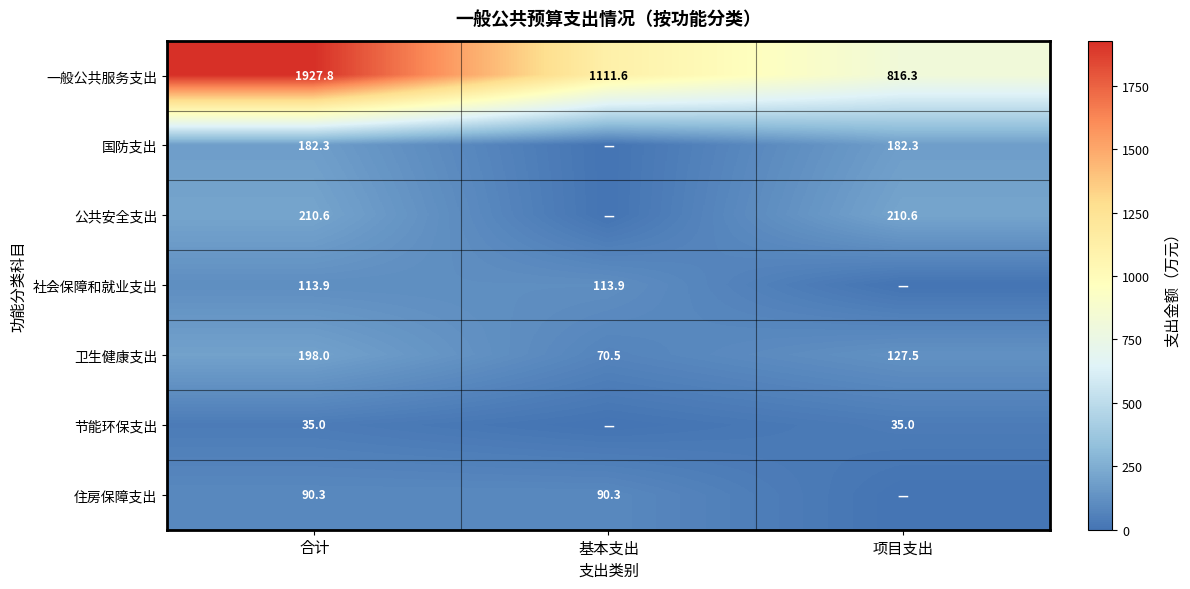

What is the total value across all series at 合计?

2757.9